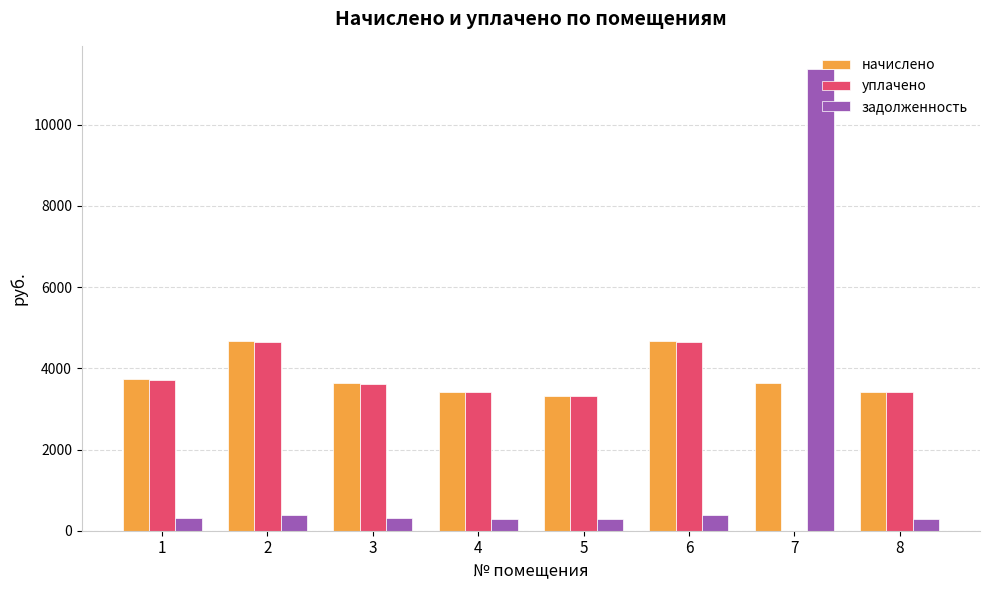

Are the bars grouped side by side (vs. stacked)?

Yes